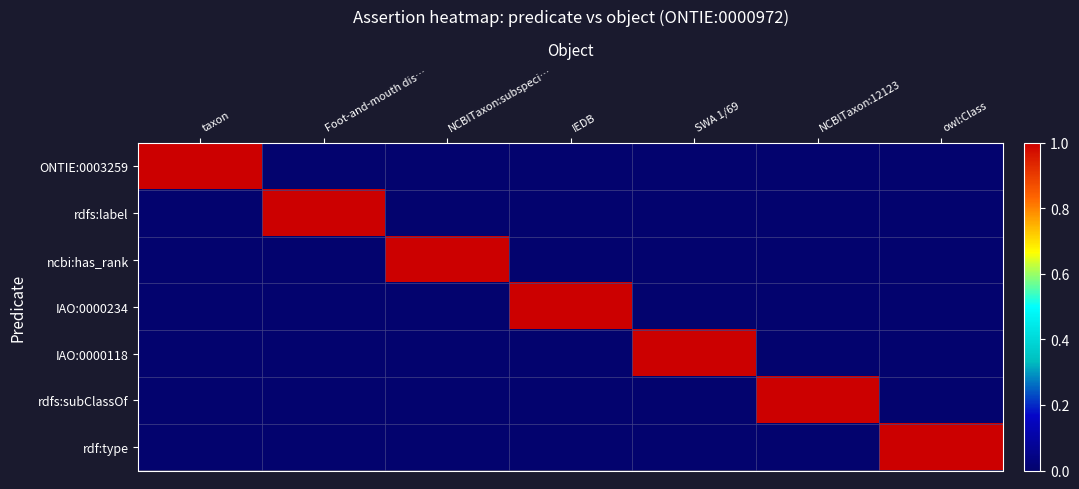

Rank the series by their maximum value, from lowest to highest.

ONTIE:0003259, rdfs:label, ncbi:has_rank, IAO:0000234, IAO:0000118, rdfs:subClassOf, rdf:type